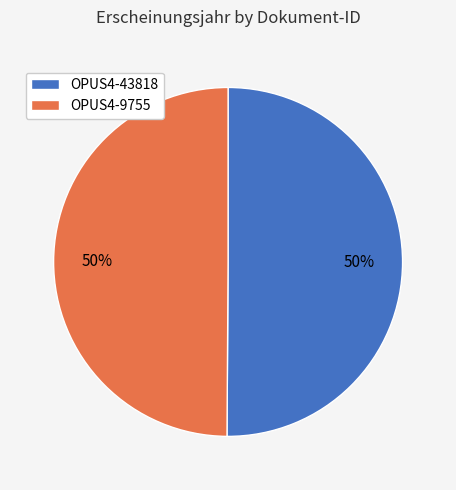

The OPUS4-9755 slice represents 50% of the pie. True or false?

True